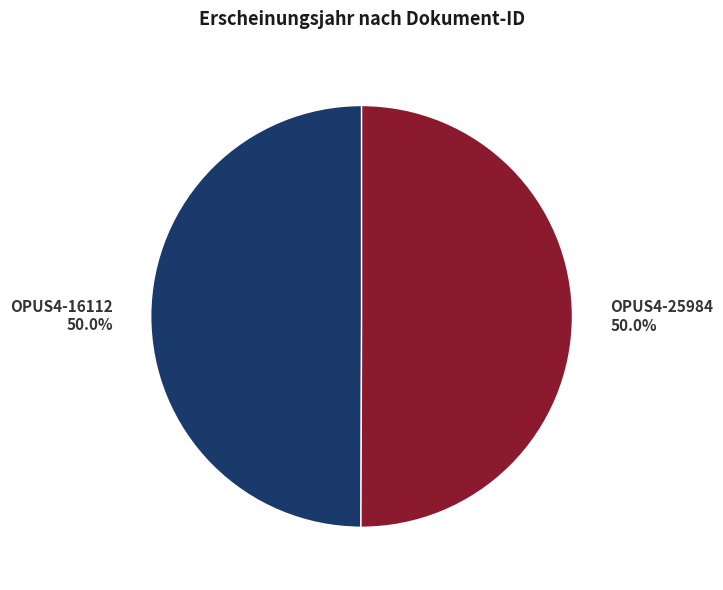

How many slices are in this pie chart?

2